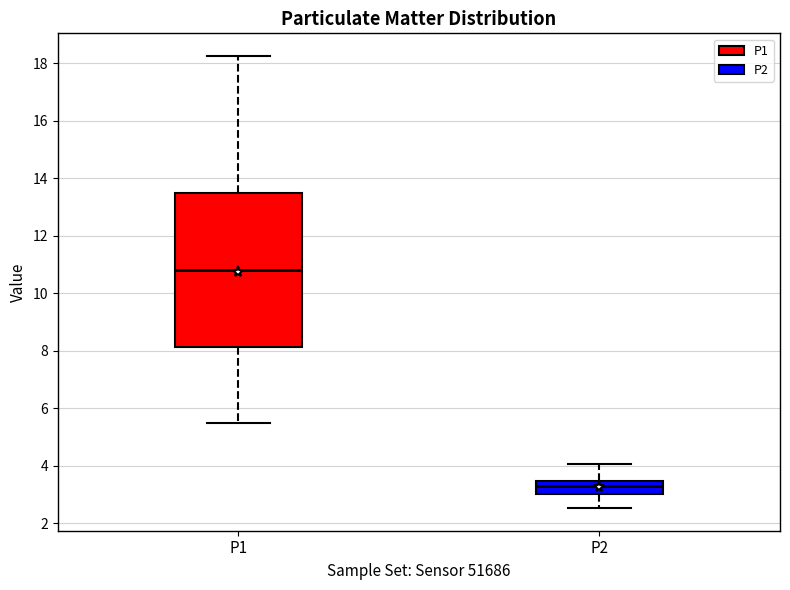

Reading left to right, transcribe this box plot: for each box, give where its median line is, the range the box spans, and where its two whiskers end, as read against the y-axis. The values are not printed on the chart, so give them approximately, as read against the axis.

P1: median 10.8, box 8.2 to 13.4, whiskers 5.6 to 18.2
P2: median 3.2, box 3.0 to 3.4, whiskers 2.6 to 4.0